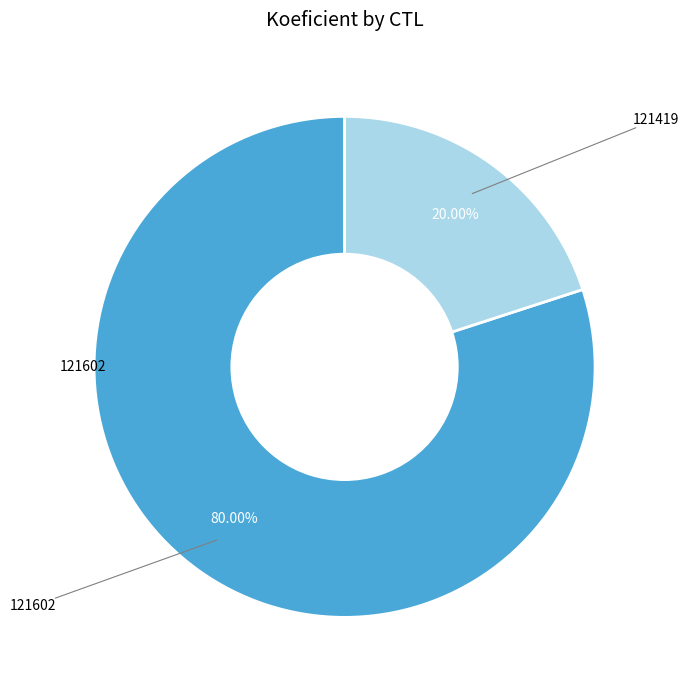

Is there a majority slice in this chart?

Yes